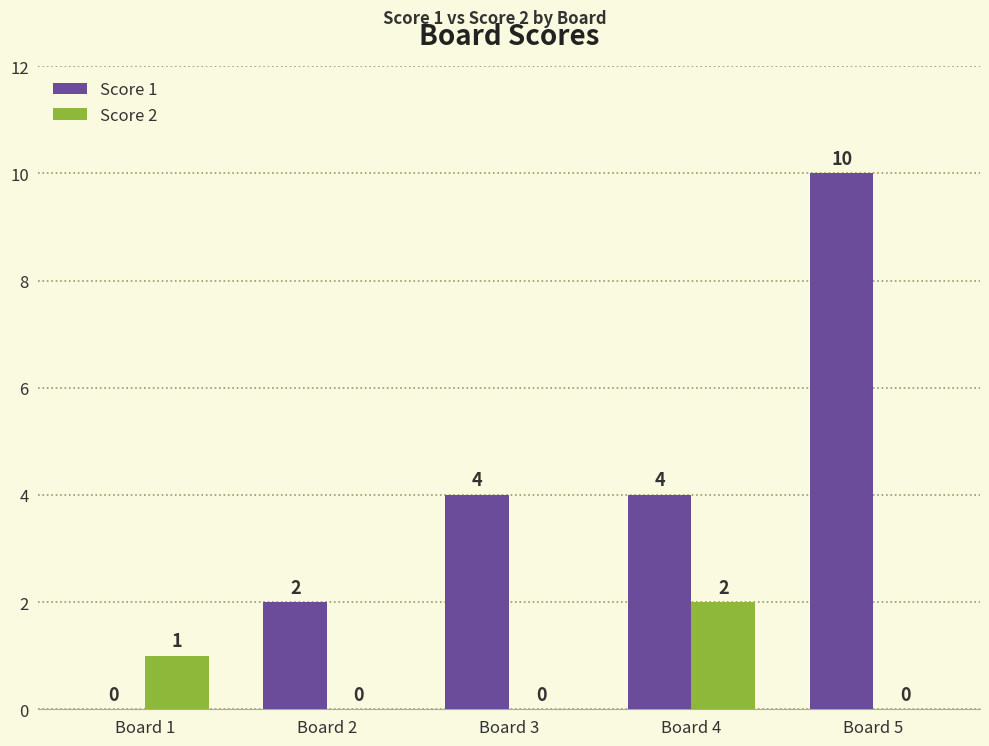

Reading left to right, transcribe all the data shown in this chart.

Score 1: Board 1=0	Board 2=2	Board 3=4	Board 4=4	Board 5=10
Score 2: Board 1=1	Board 2=0	Board 3=0	Board 4=2	Board 5=0